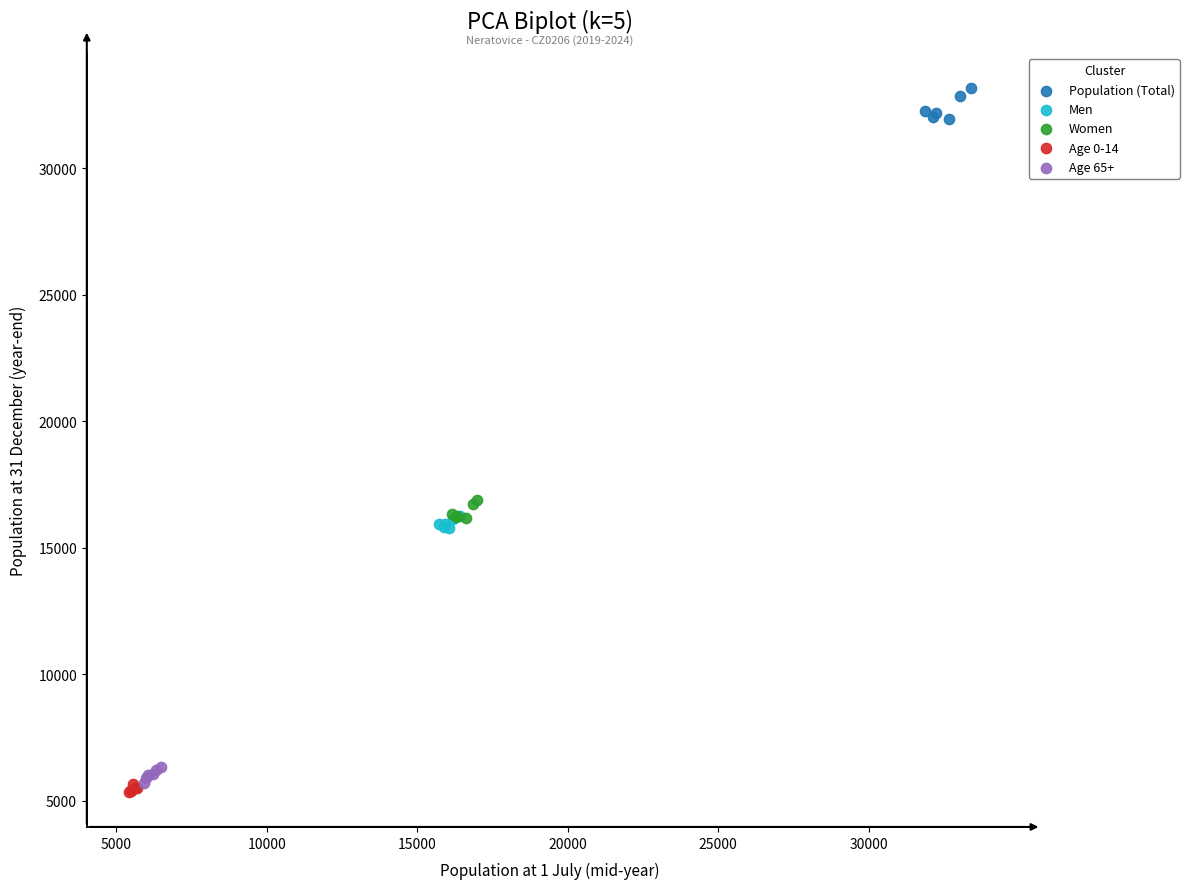

Which series contains the highest Y value?

Population (Total)